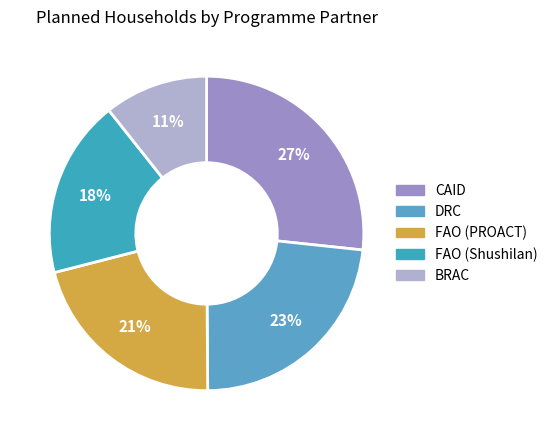

Approximately how many times larger is the value at DRC compared to BRAC?

2.2